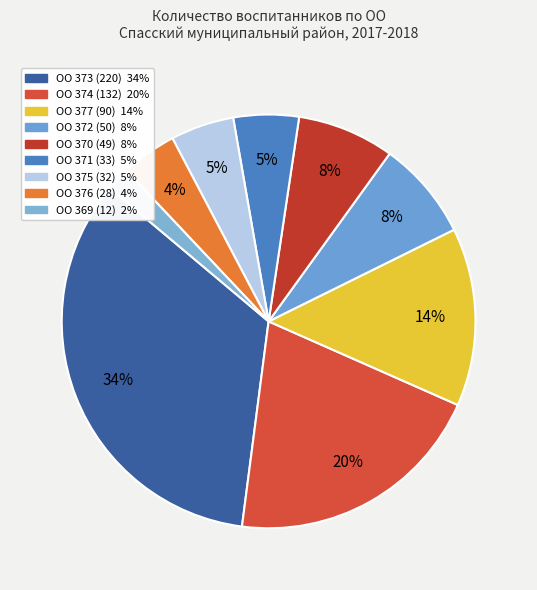

The ОО 371 (33) slice represents 5% of the pie. True or false?

True